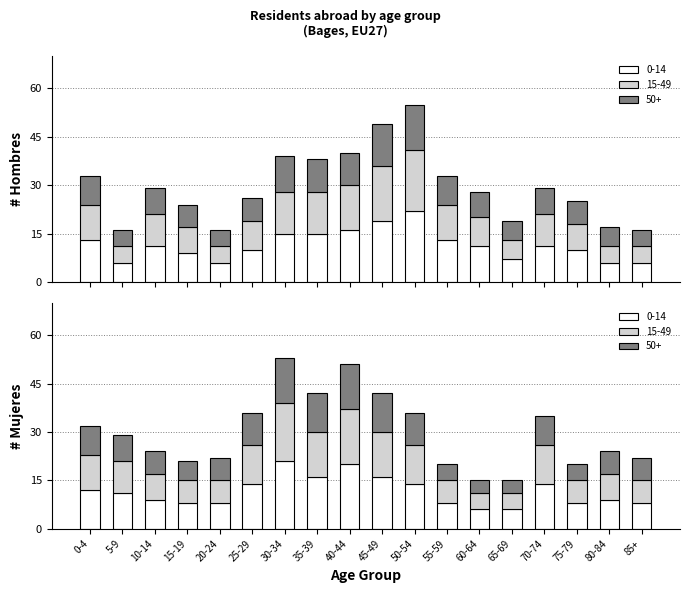

What is the value of the Mujeres bar at the 11th from the left?

12